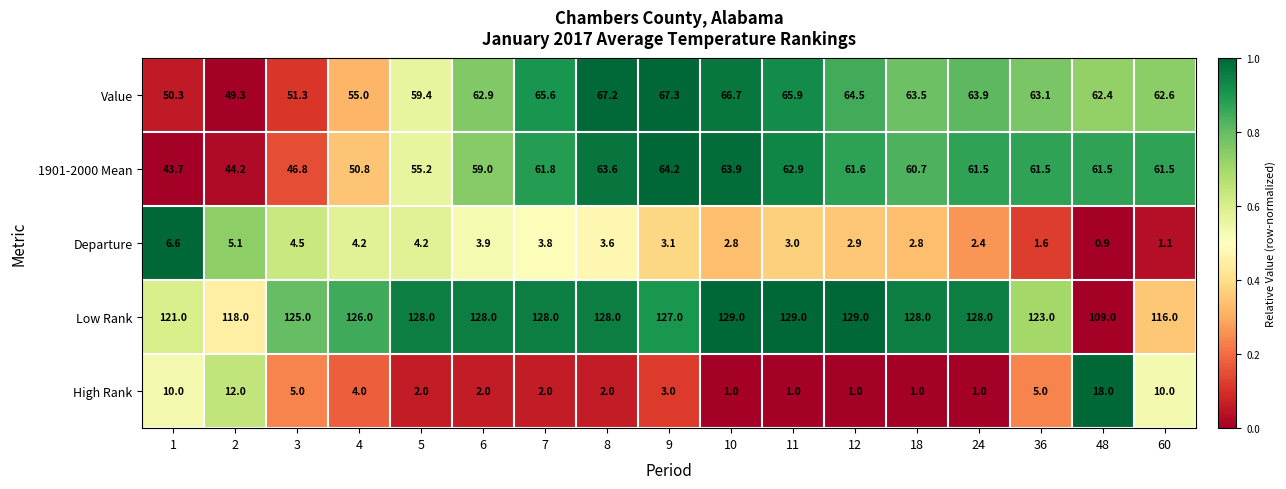

At which category does the chart reach its minimum across all series?

48